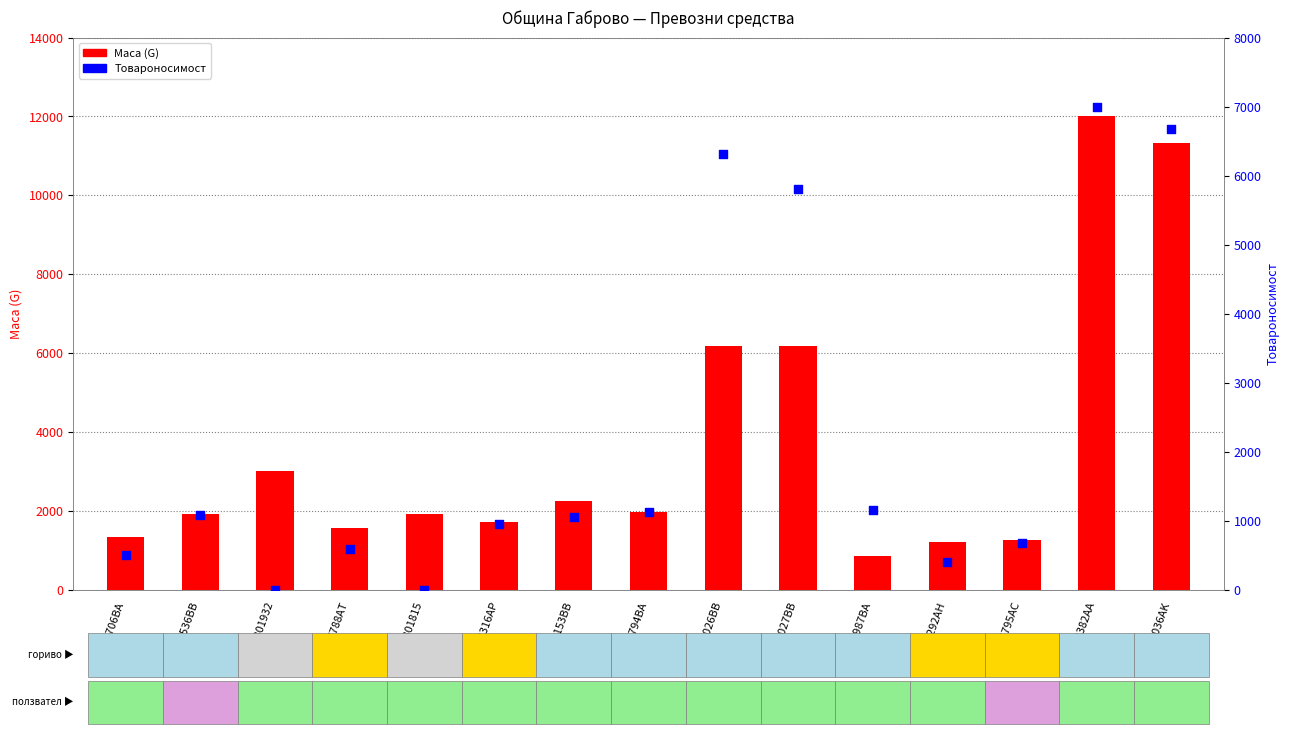

At how many categories does at least one series exceed 7191?

2